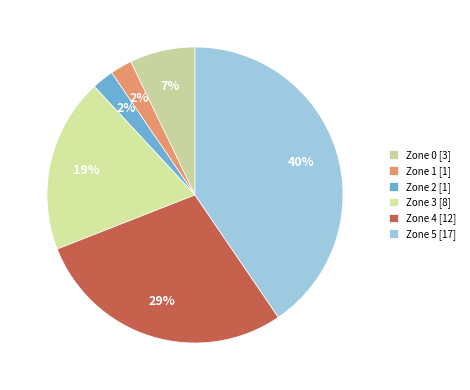

Does any single category account for the majority?

No